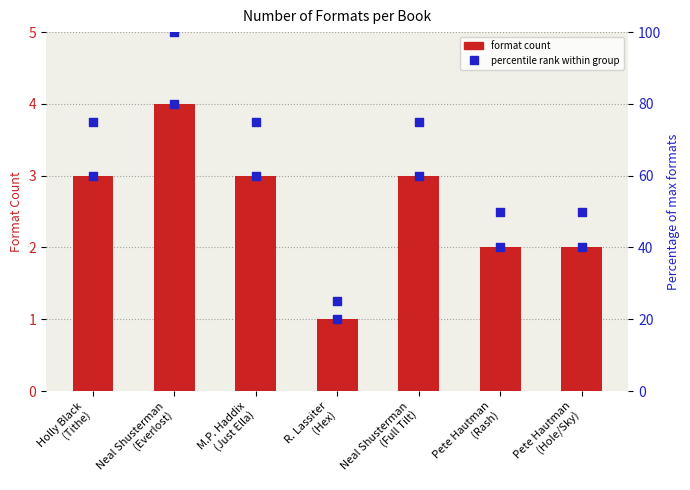

Which series has the largest total across all categories?

percentile rank within group